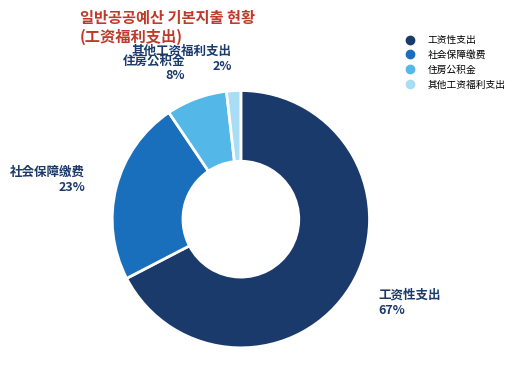

To the nearest percent, what is the difference between the 社会保障缴费 and 其他工资福利支出 slice percentages?

21%